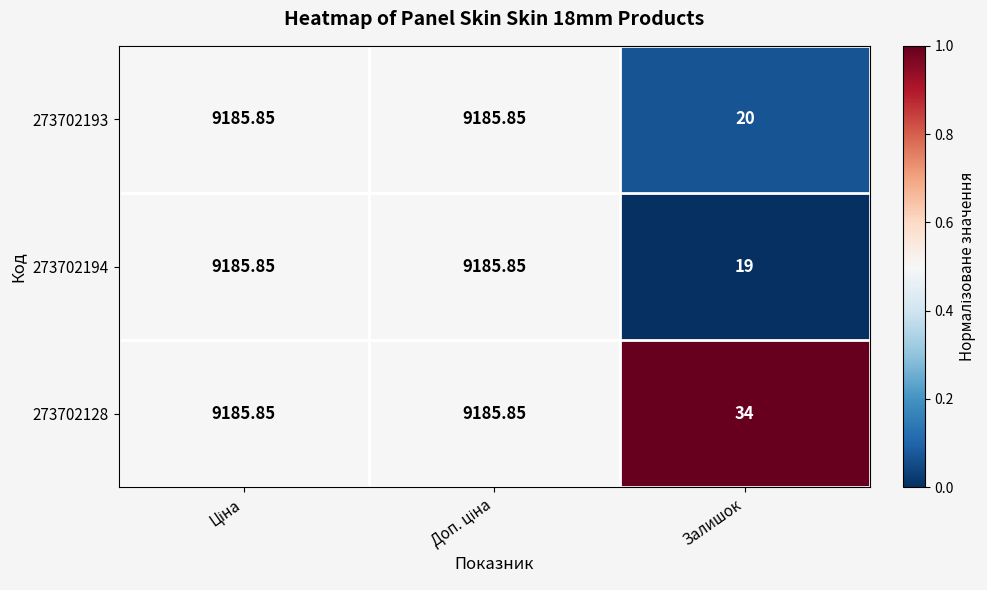

Is the value of 273702193 at Залишок greater than the value of 273702194 at Залишок?

Yes